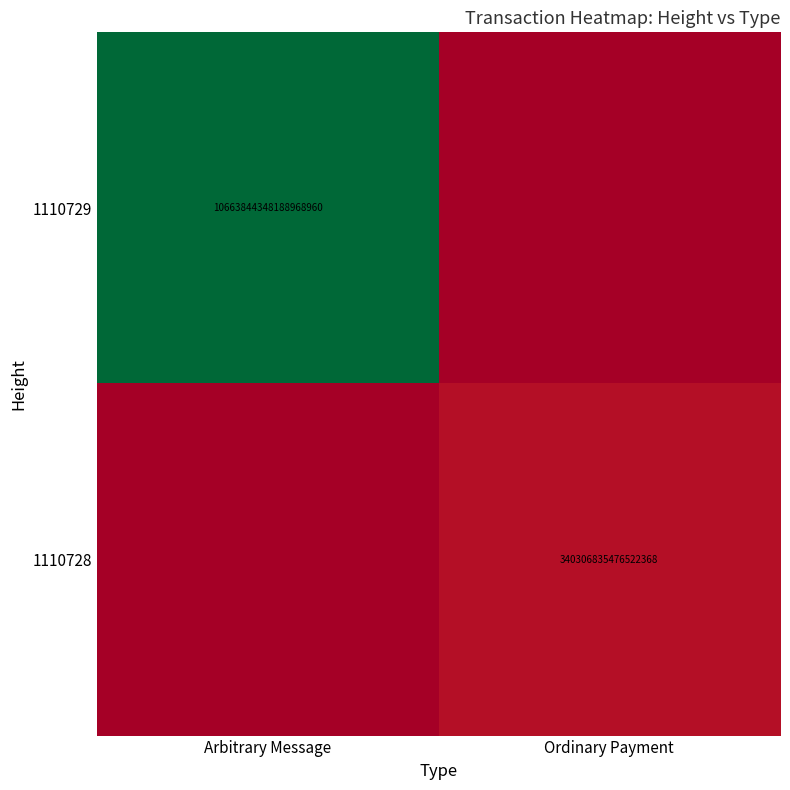

Count the number of categories in the chart.

2